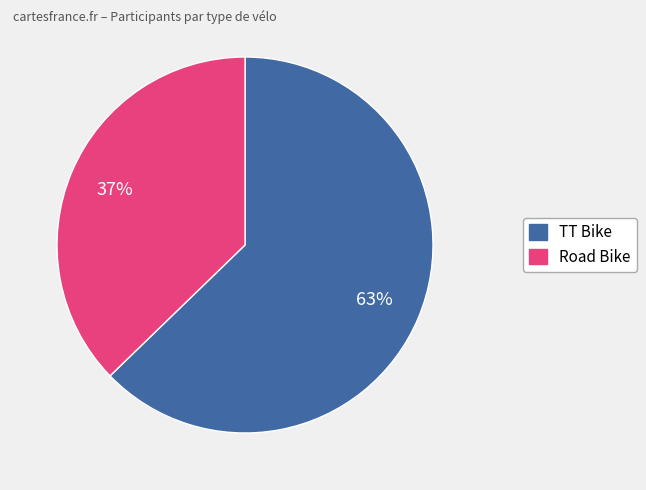

Between Road Bike and TT Bike, which is larger?

TT Bike